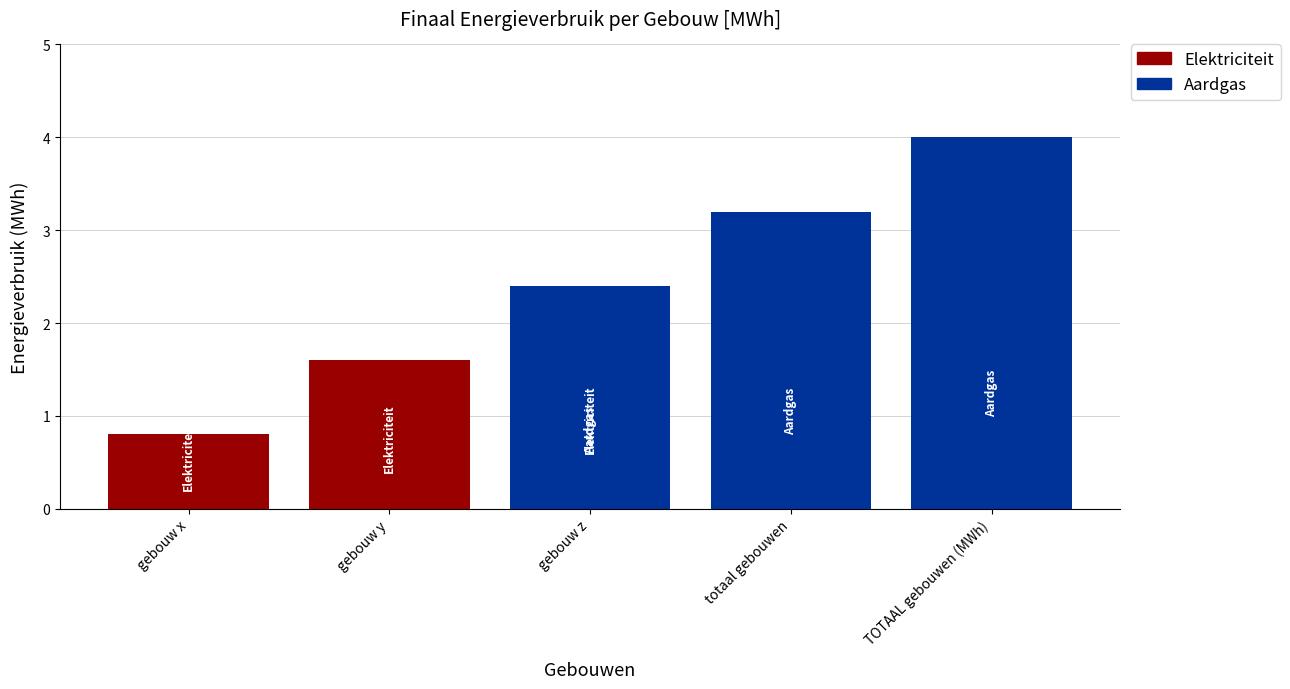

How many bars are there in each group?

2